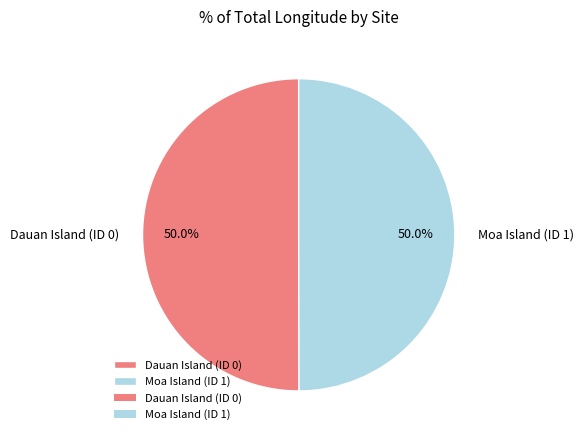

How much of the chart is everything except Dauan Island (ID 0)?

50.0%